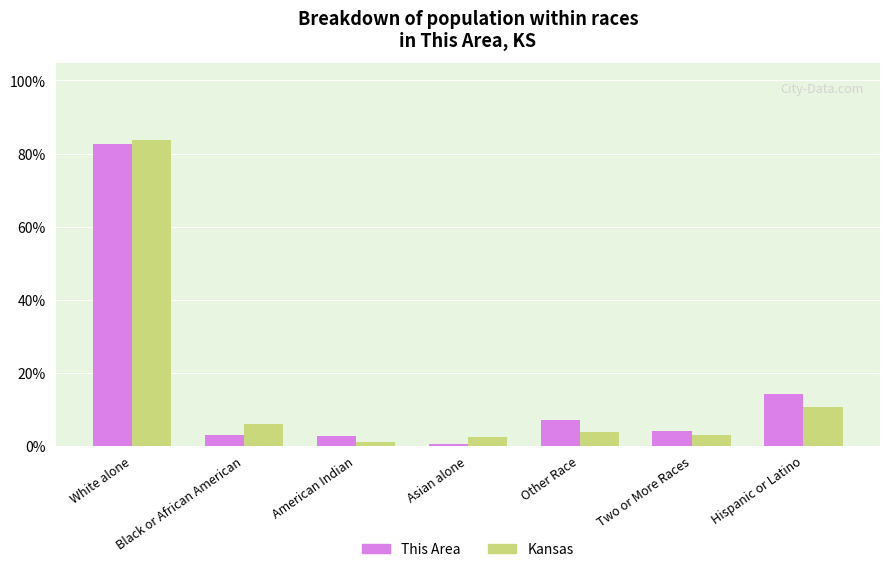

At which label does This Area reach its peak?

White alone